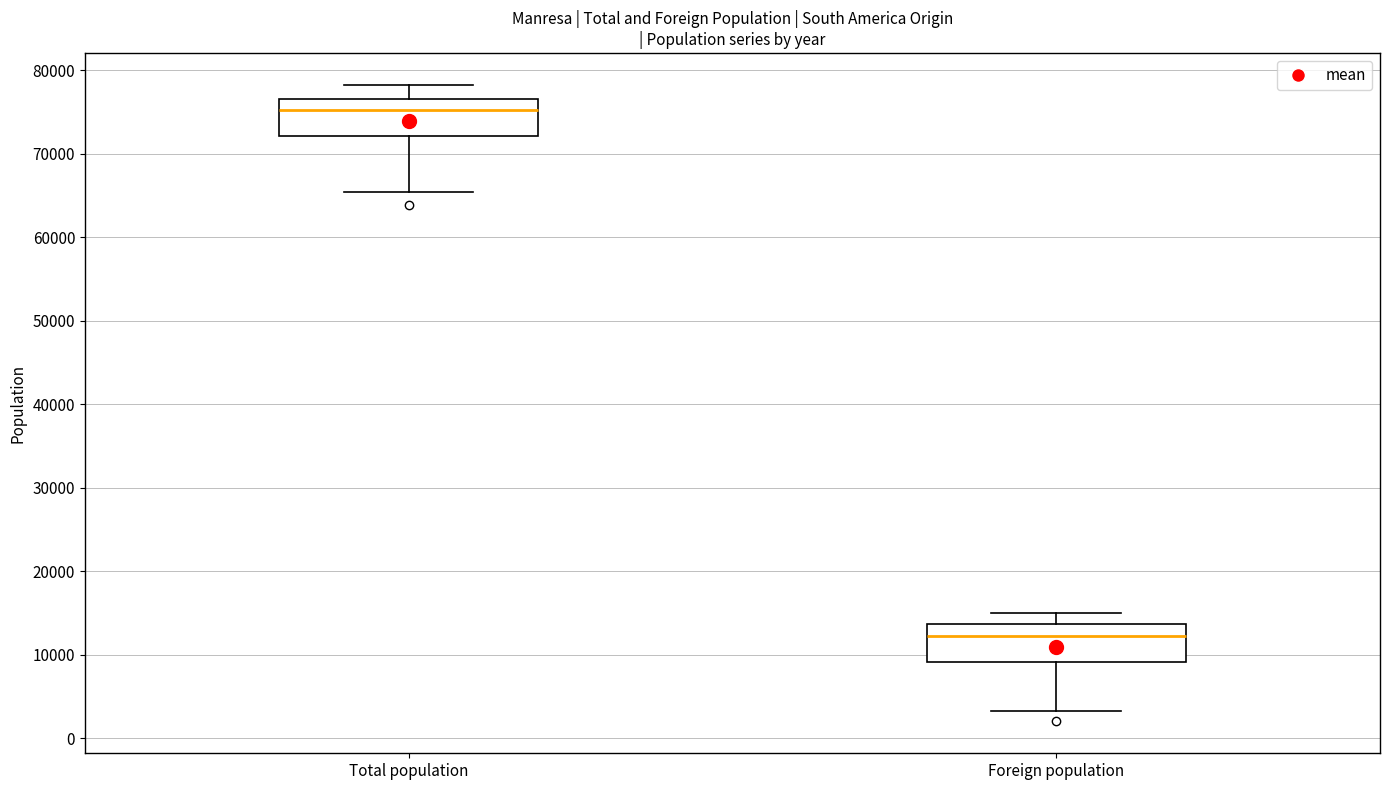

Reading left to right, transcribe this box plot: for each box, give where its median line is, the range the box spans, and where its two whiskers end, as read against the y-axis. The values are not printed on the chart, so give them approximately, as read against the axis.

Total population: median 75000, box 72000 to 77000, whiskers 65000 to 78000
Foreign population: median 12000, box 9000 to 14000, whiskers 3000 to 15000